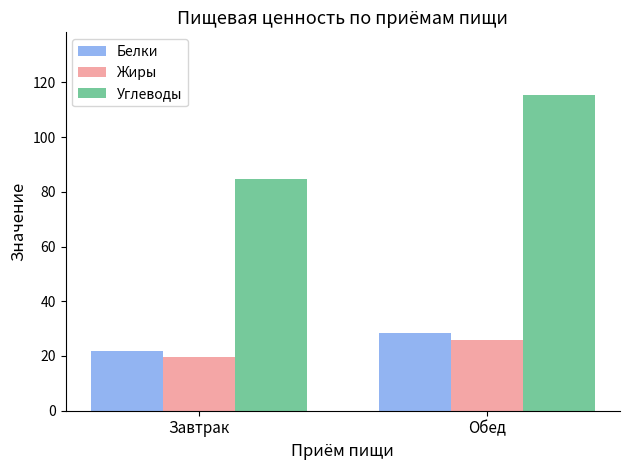

Does the chart contain stacked bars?

No